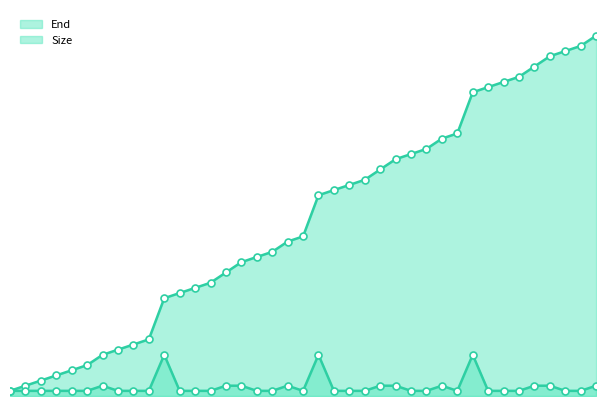

What is the total value across all series at 6?

10